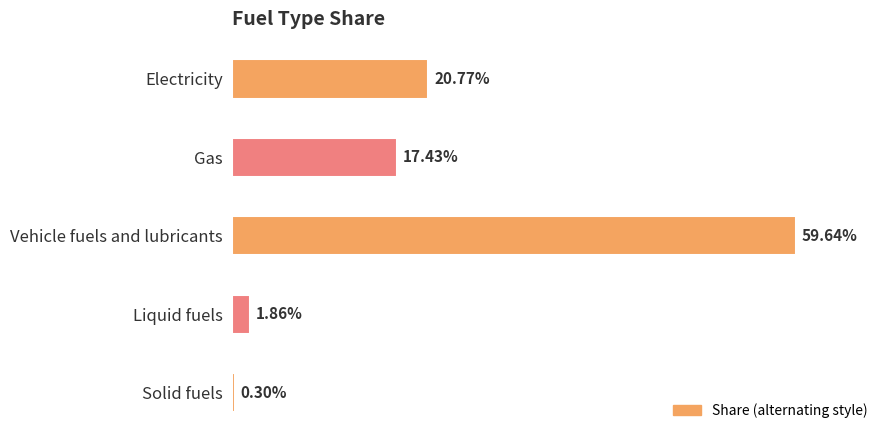

Does the chart contain any negative values?

No